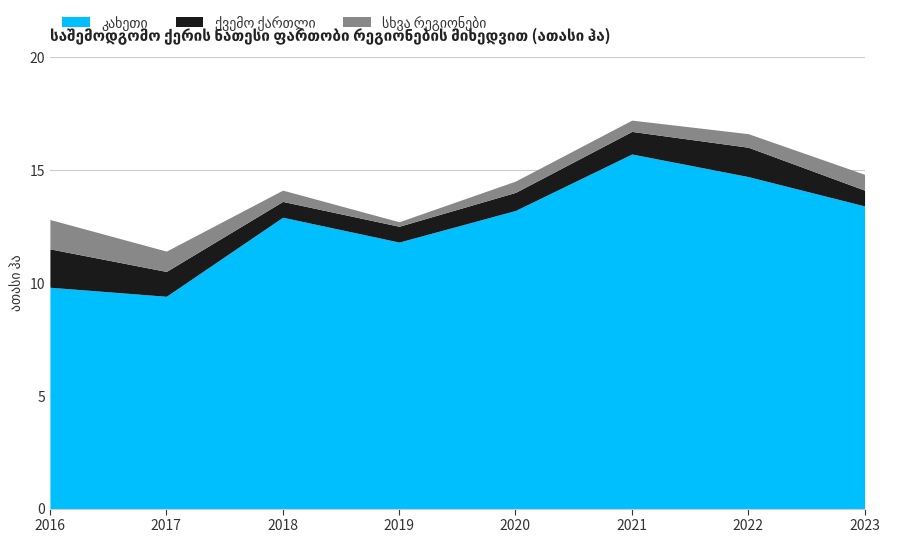

At which category is the sum across all series the highest?

2021